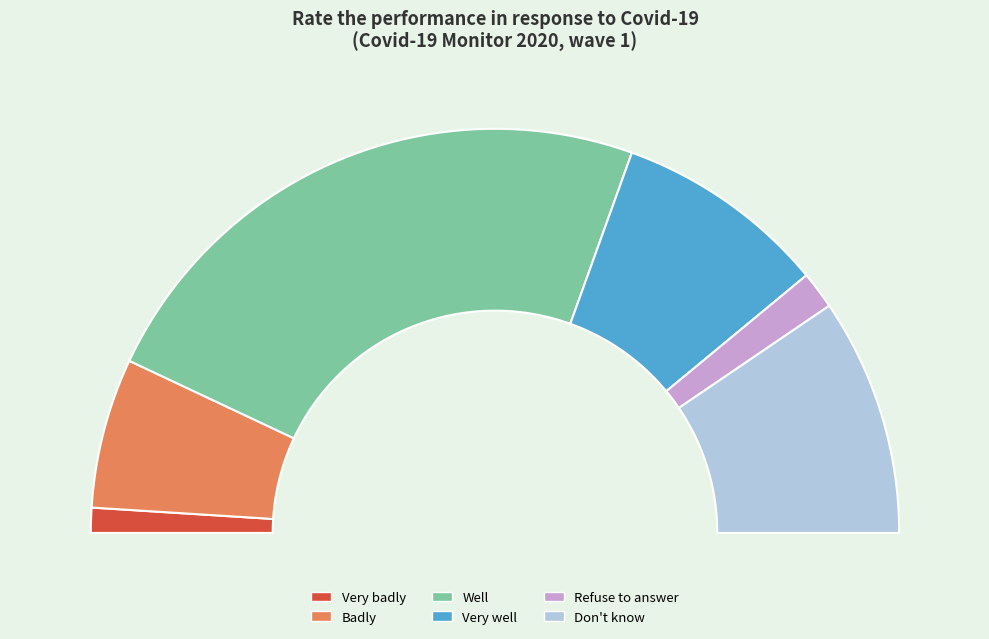

Approximately how many times larger is the value at Refuse to answer compared to Well?

0.1